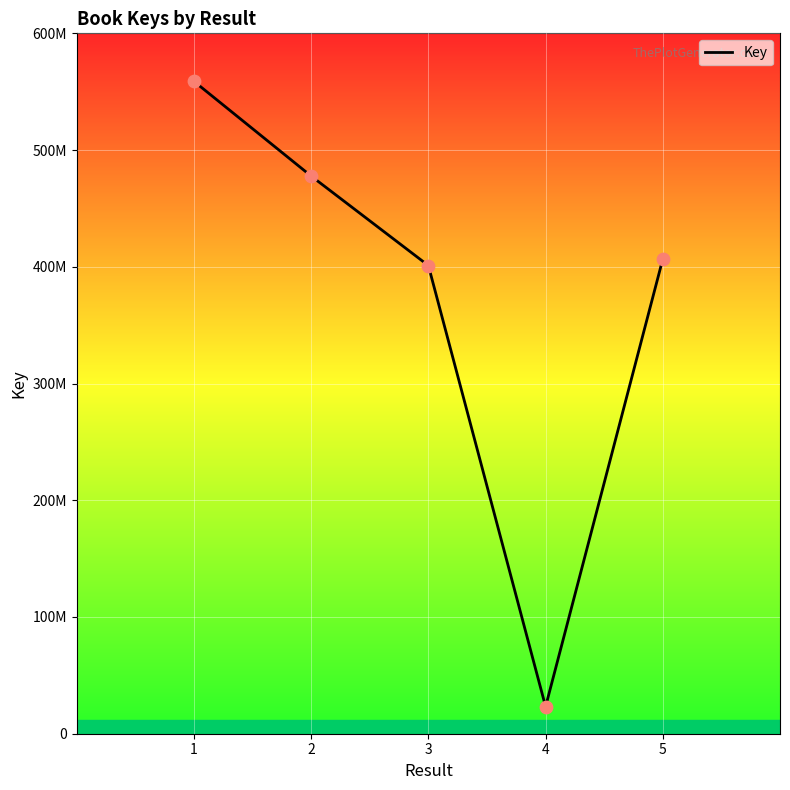

What is the change in value from 3 to 4?

-377845949